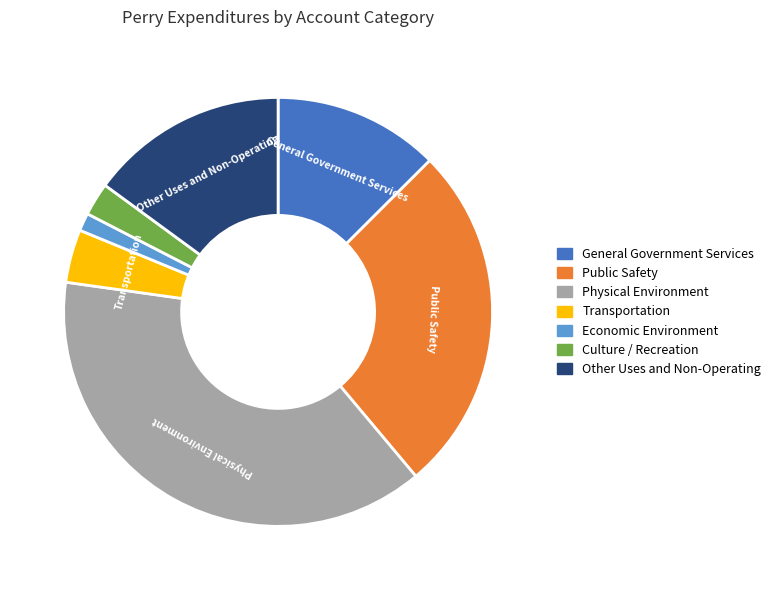

How many slices are in this pie chart?

7